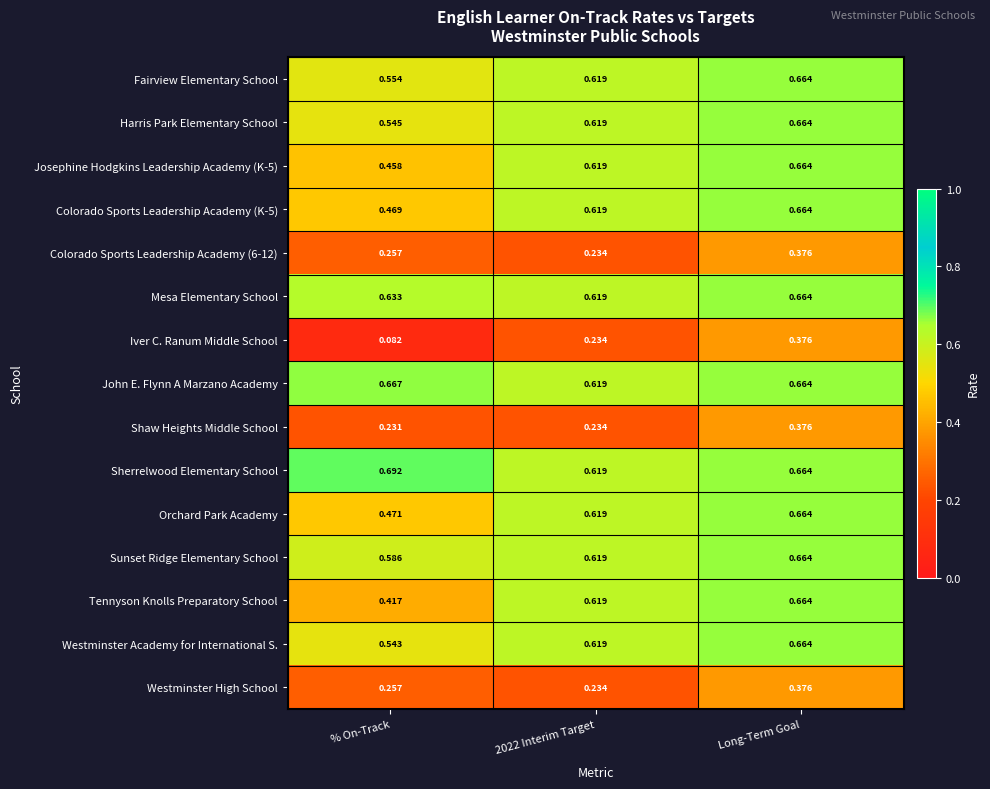

At which label does Sunset Ridge Elementary School reach its peak?

Long-Term Goal